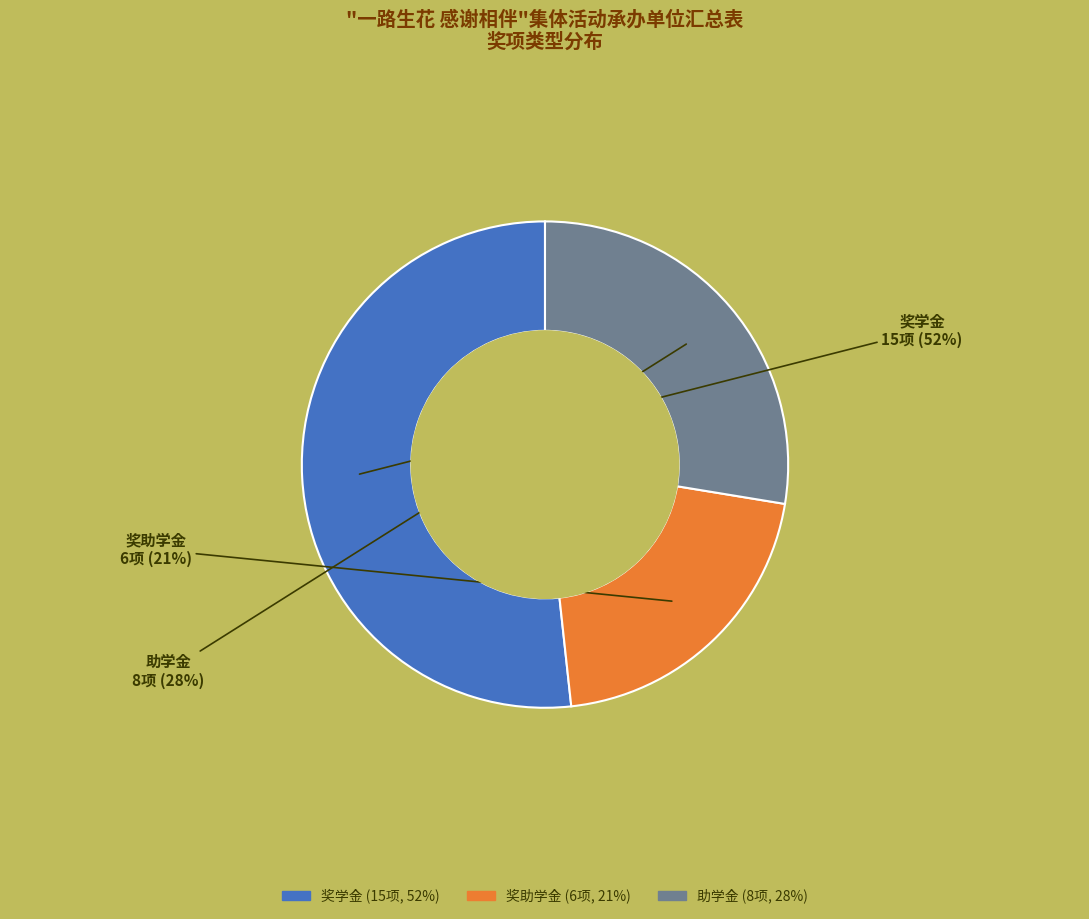

True or false: 奖学金 accounts for 61% of the total.

False